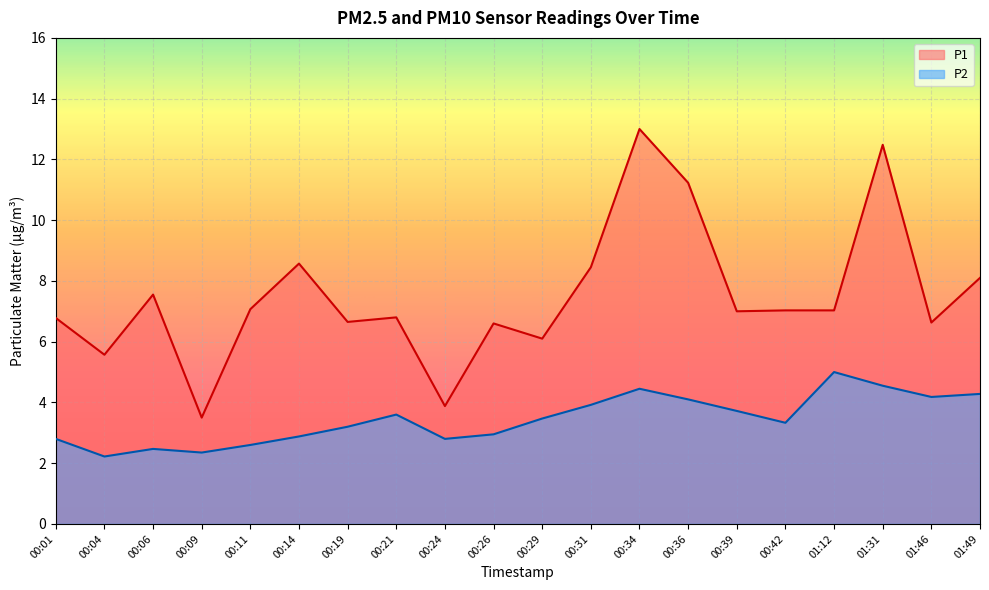

Reading left to right, list all the values displayed in this chart.

P1: 6.8	5.6	7.5	3.5	7.1	8.6	6.7	6.8	3.9	6.6	6.1	8.4	13.0	11.2	7.0	7.0	7.0	12.5	6.6	8.1
P2: 2.8	2.2	2.5	2.4	2.6	2.9	3.2	3.6	2.8	3.0	3.5	3.9	4.5	4.1	3.7	3.3	5.0	4.5	4.2	4.3